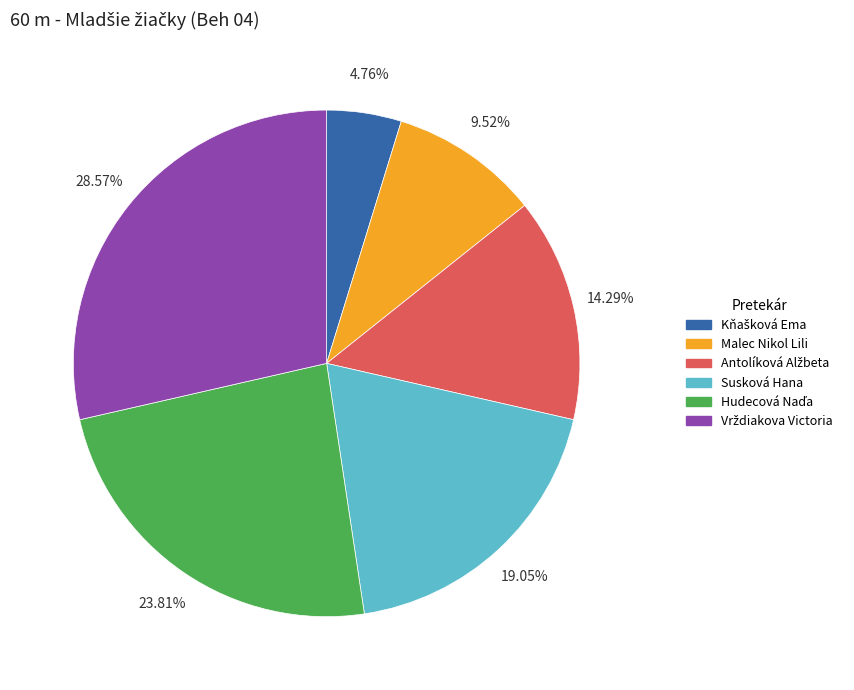

How many segments does this pie chart have?

6